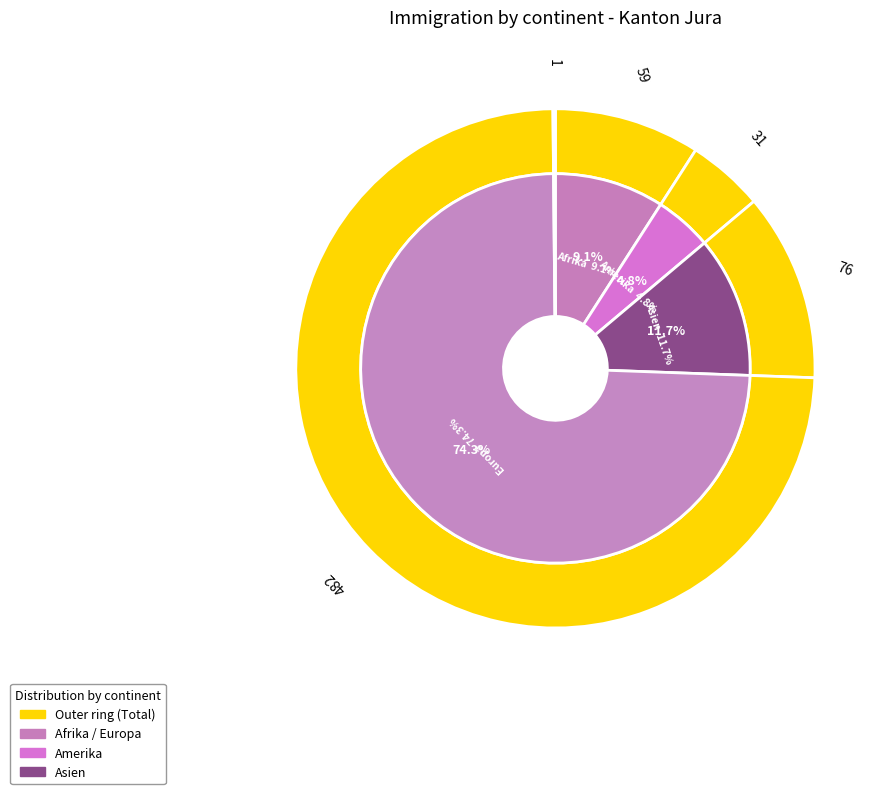

How many segments does this pie chart have?

5